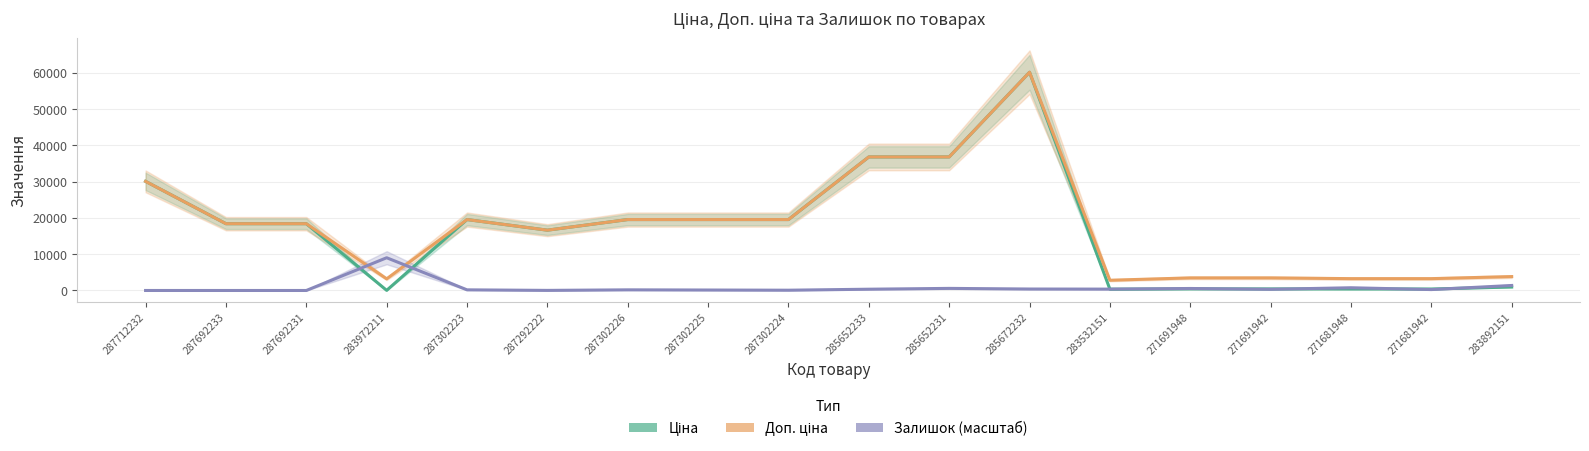

What is the approximate value of Доп. ціна at 283532151?

2821.2